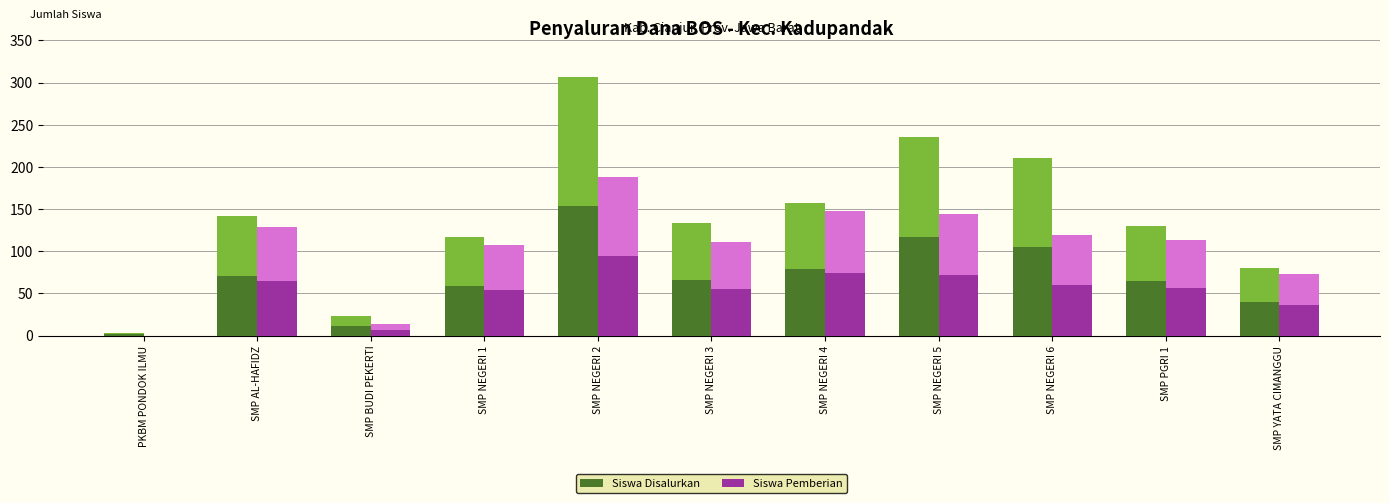

What are all the series names shown in the legend?

Siswa Disalurkan, Siswa Pemberian